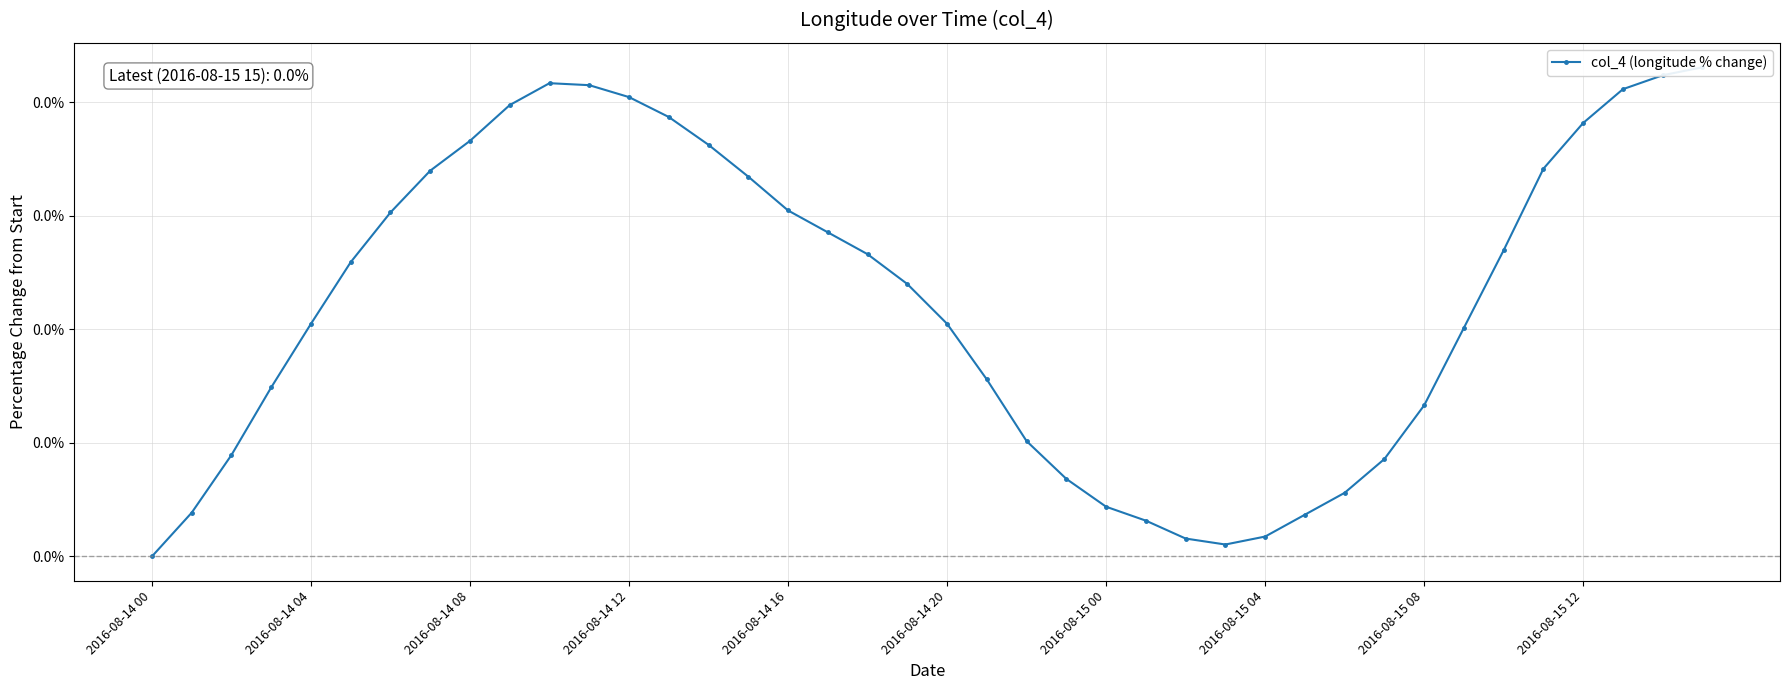

Is it true that the value at 25 is 0.0?

True